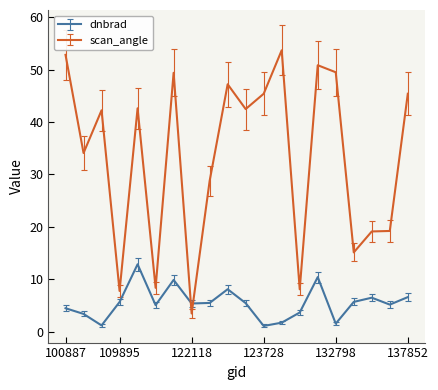

Count the number of data series in this chart.

2